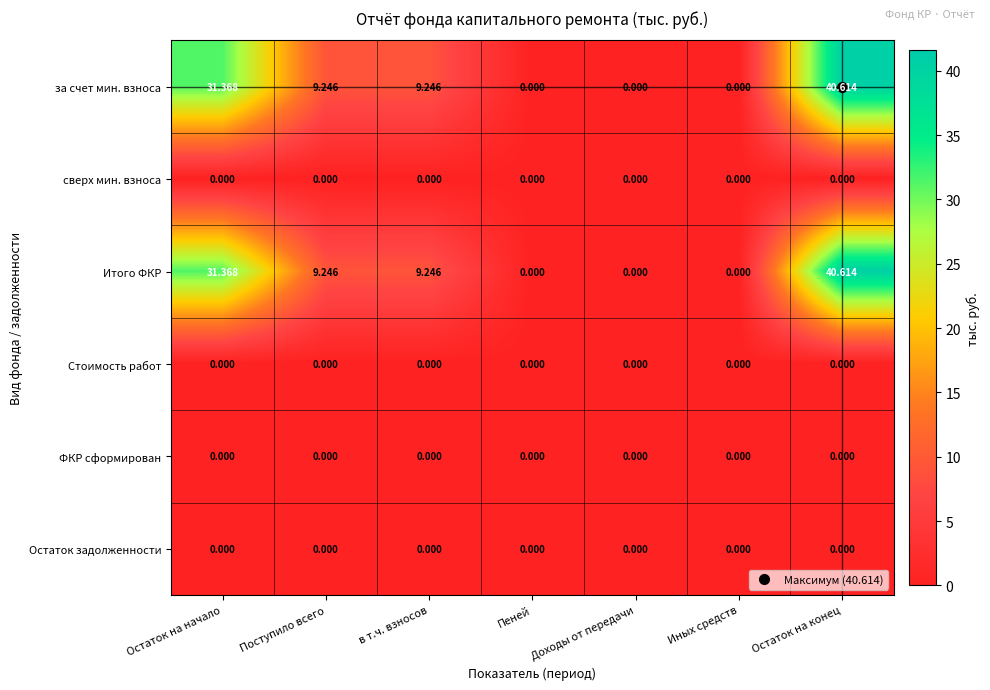

Which category has the highest value in the за счет мин. взноса series?

Остаток на конец